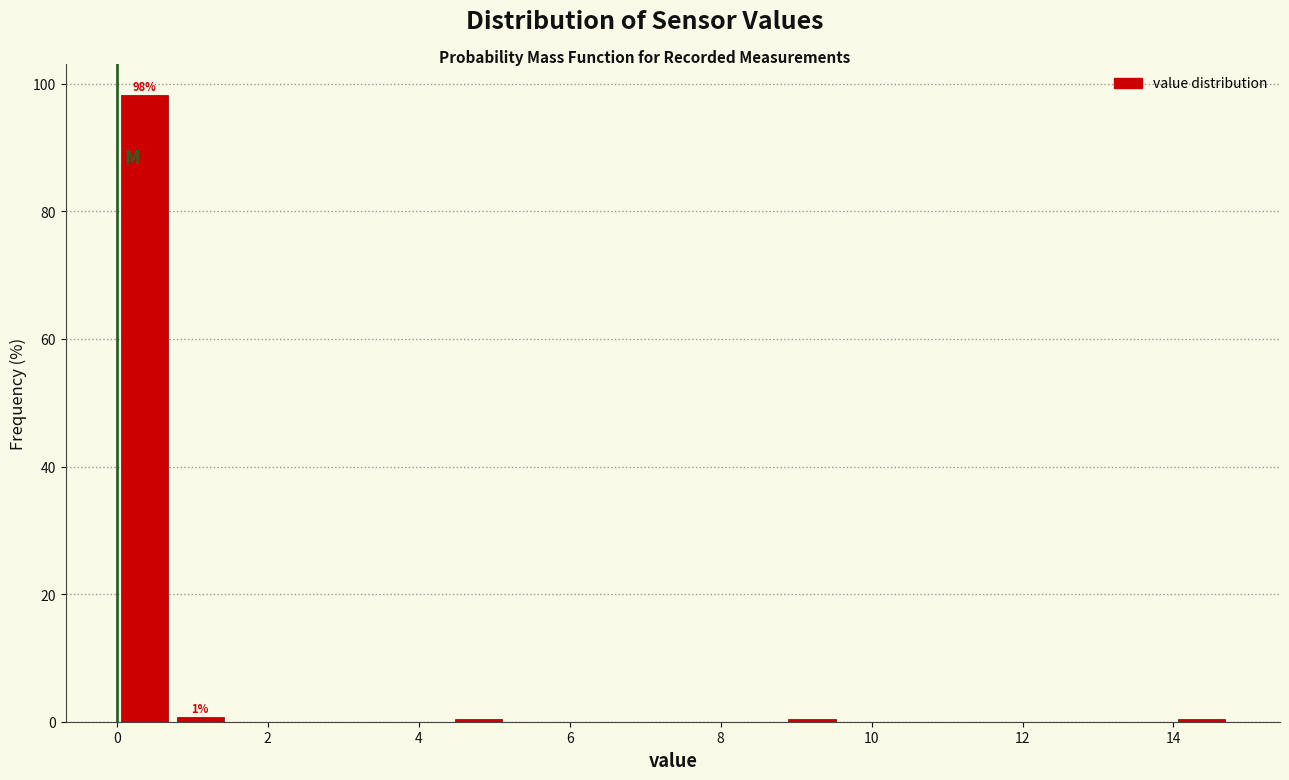

Read against the x-axis, roughly where is the centre of the tallest bar?

0.4